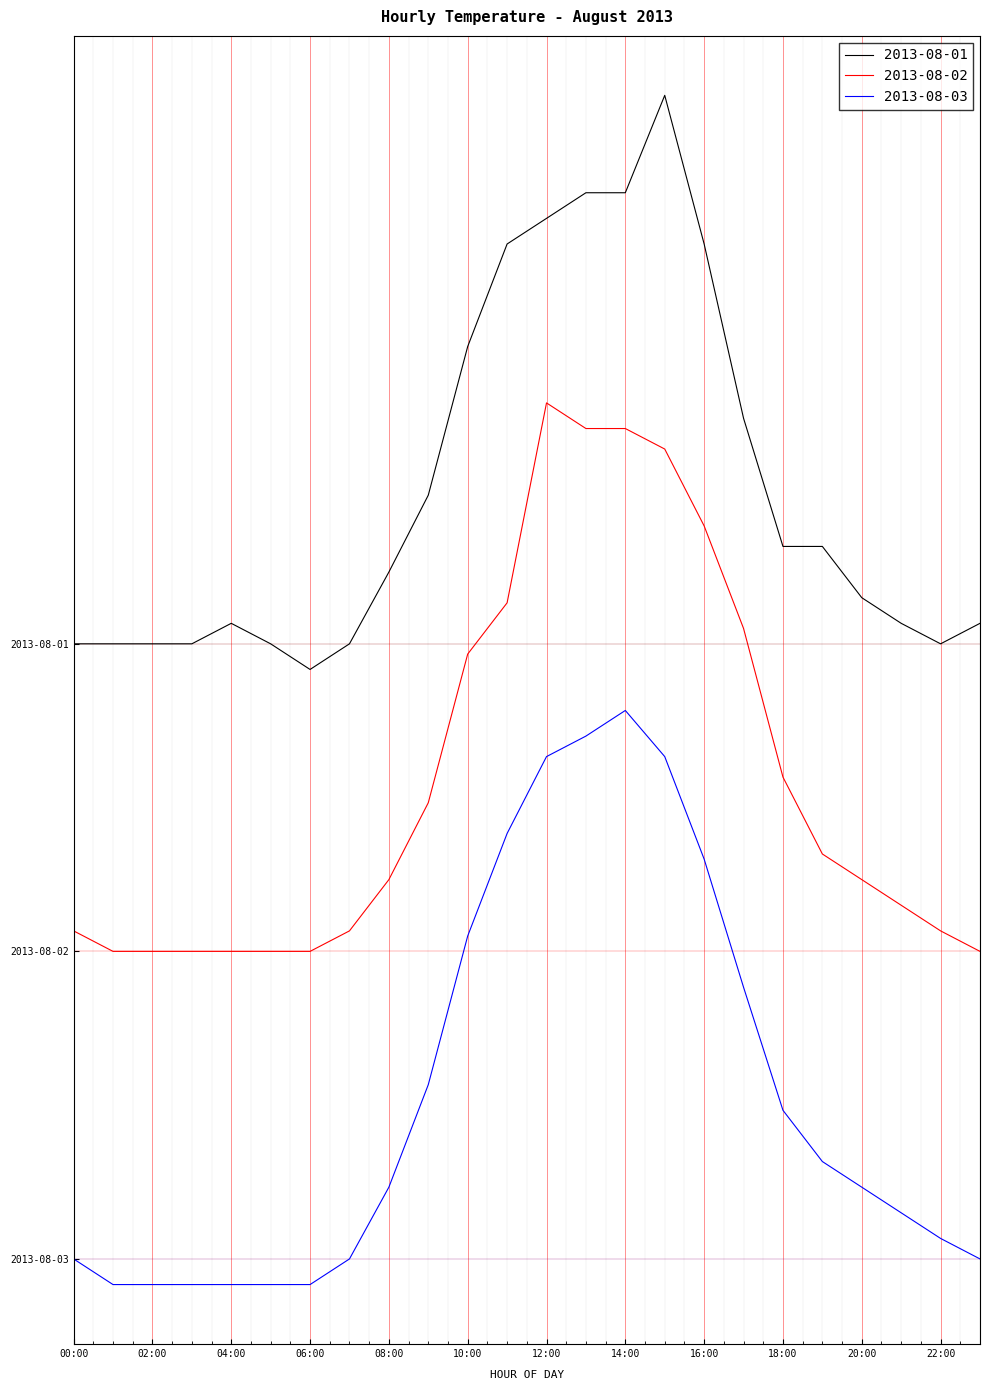

How many interior local peaks does the 2013-08-02 series have?

1